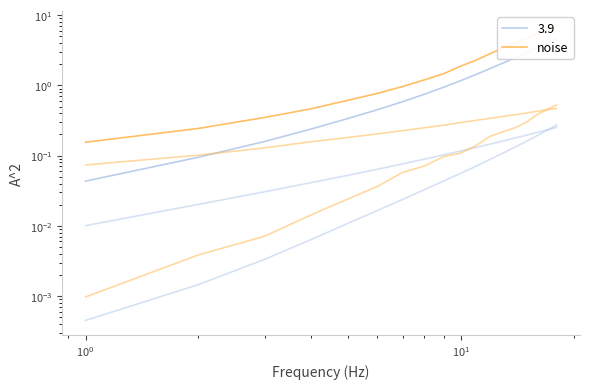

Does the chart have visible grid lines?

No